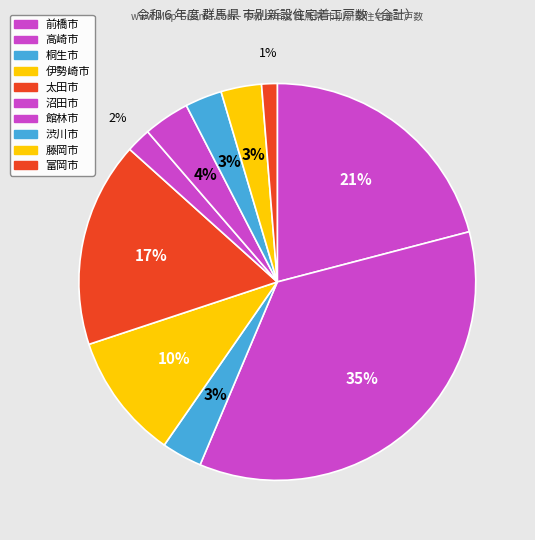

Is there any slice that represents more than half of the pie?

No